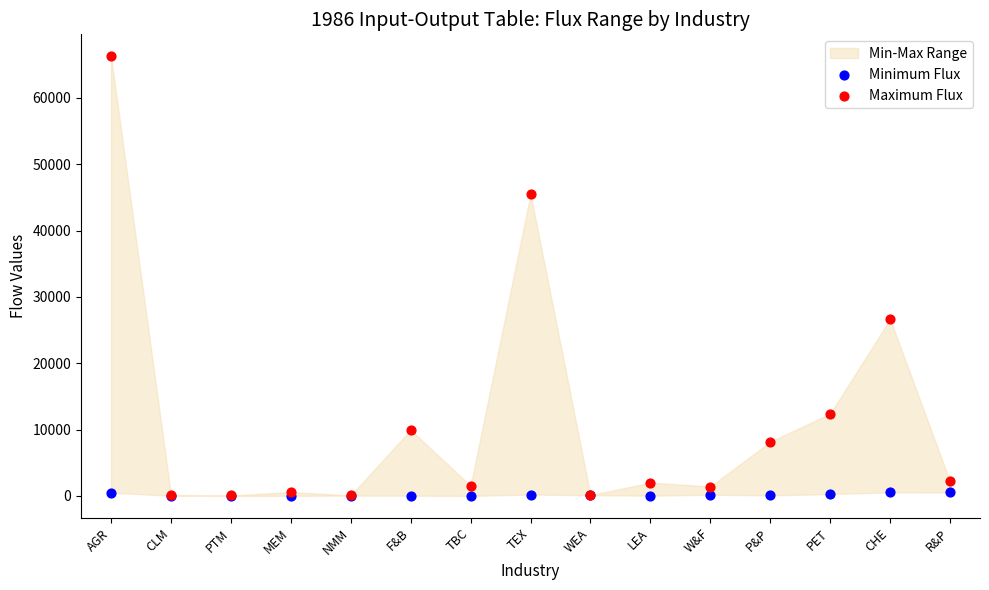

Which series contains the highest Y value?

Maximum Flux